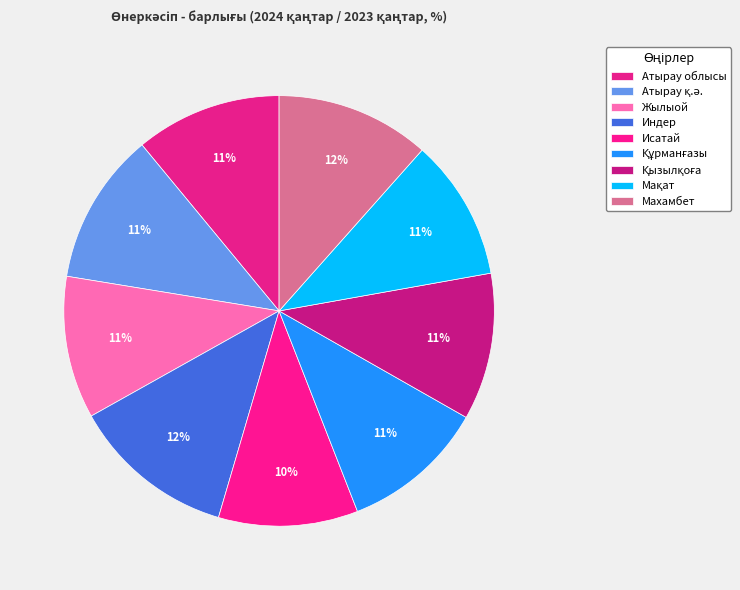

Is there any slice that represents more than half of the pie?

No